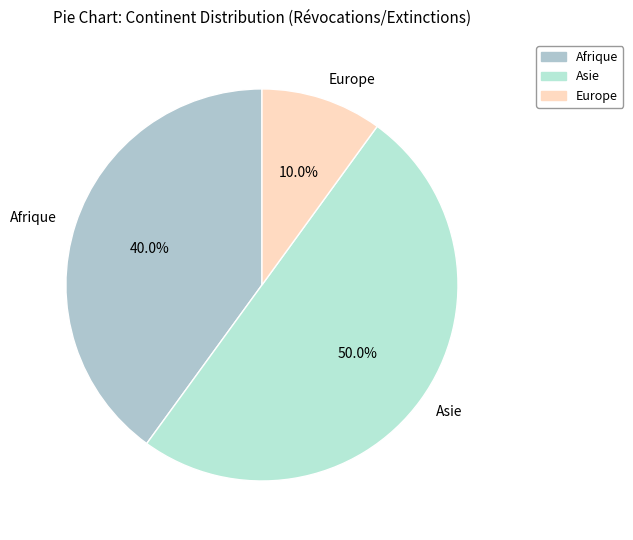

What is the smallest slice in the pie chart?

Europe